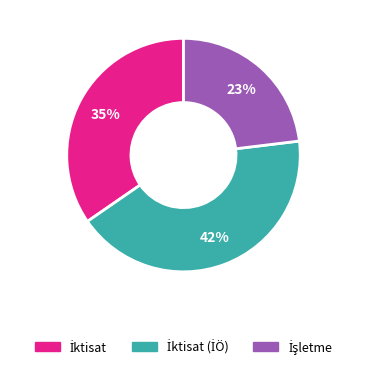

Is there any slice that represents more than half of the pie?

No